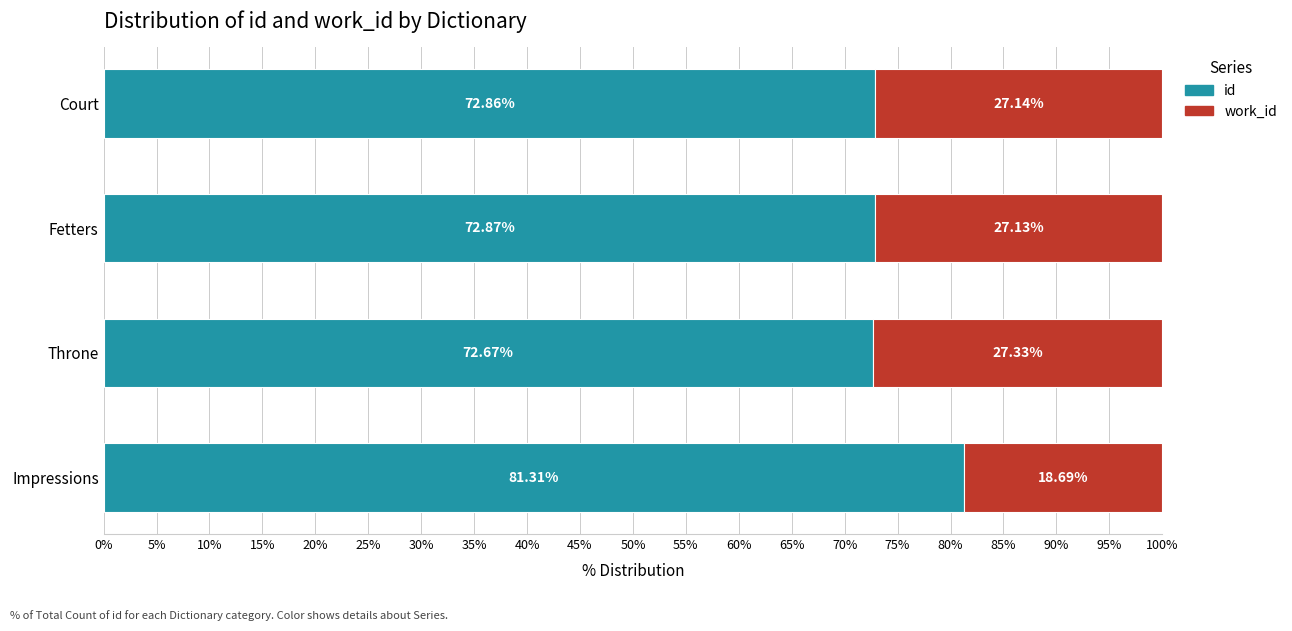

List the labels in order of id value, largest first.

Impressions, Fetters, Court, Throne